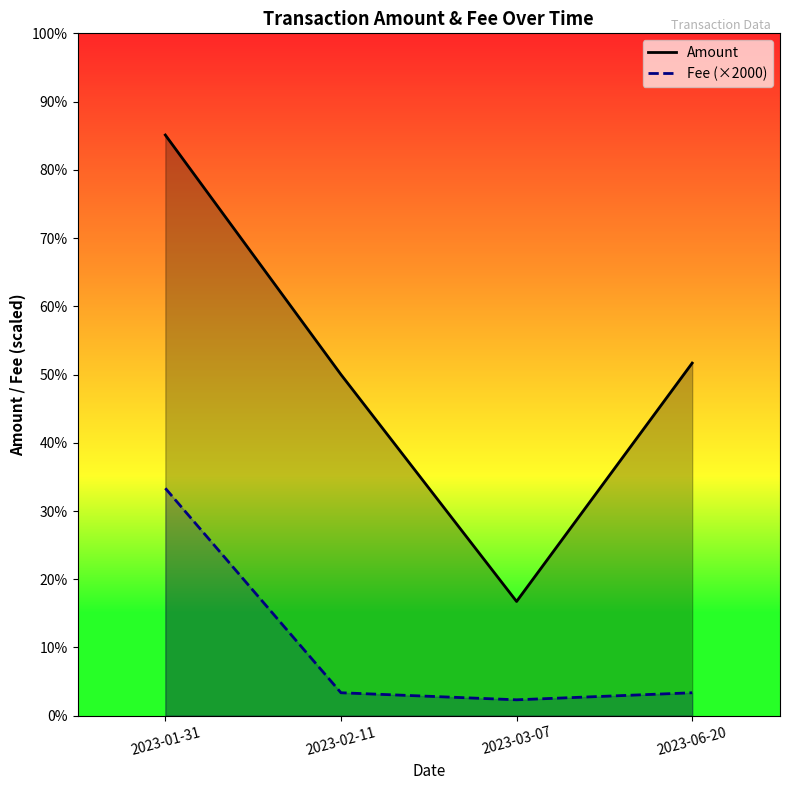

Is the value of Fee (×2000) at 2023-06-20 greater than the value of Amount at 2023-01-31?

No